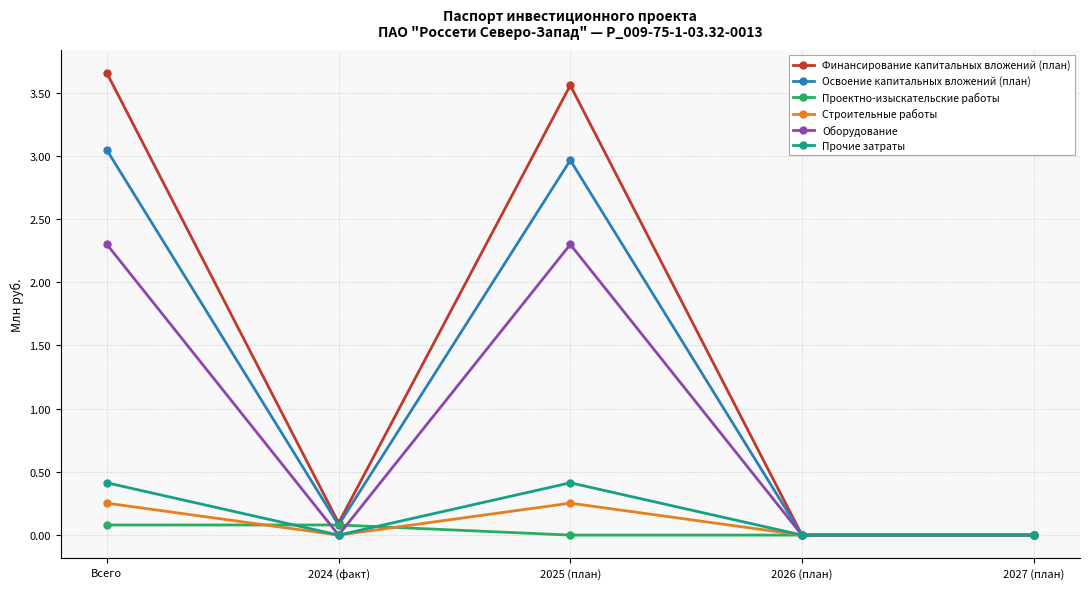

What is the label of the 5th point from the left?

2027 (план)